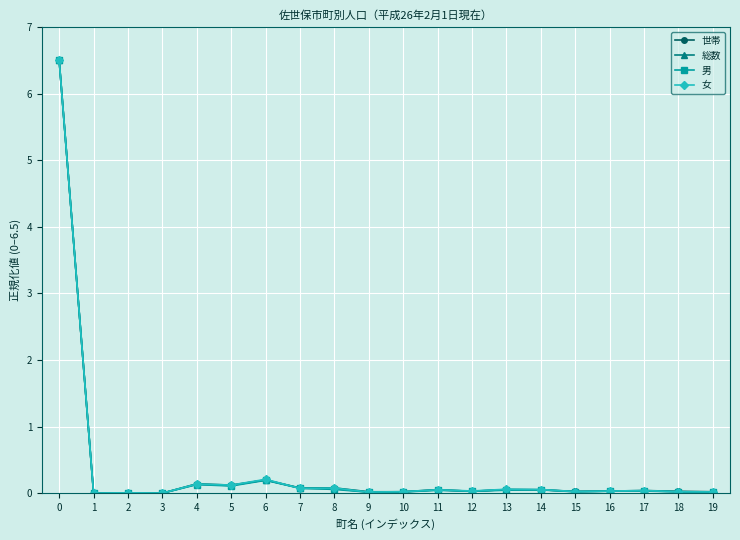

Is it true that 男 equals 0.0 at 12?

True